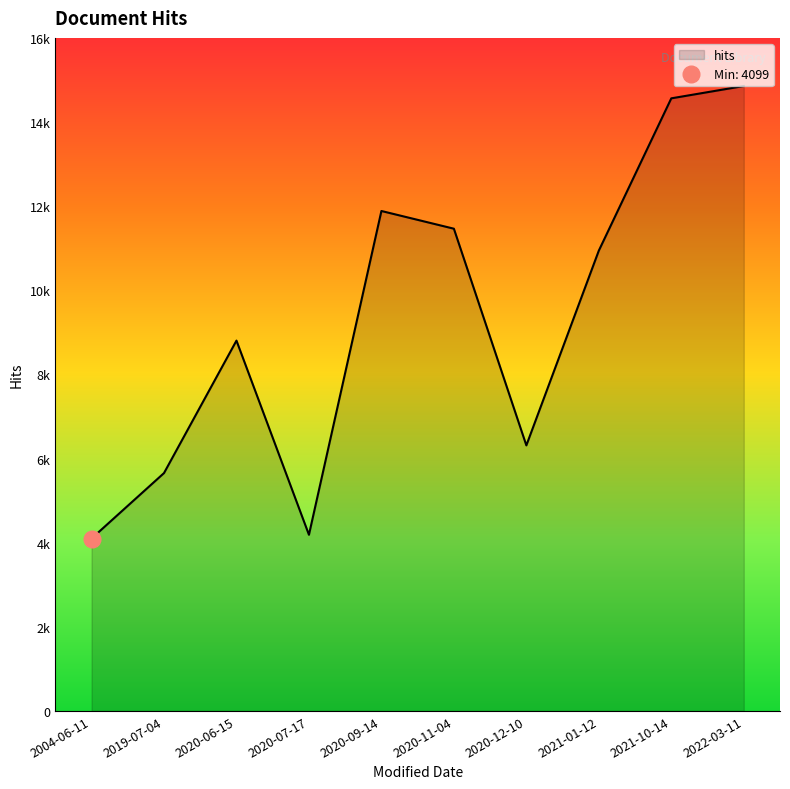

Where is the data nearest to the value 9477?

2020-06-15